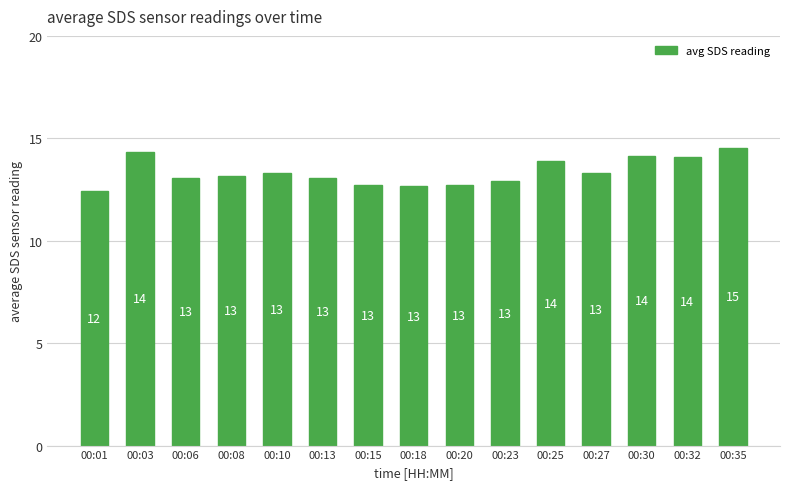

What is the value of the 6th bar from the left?

13.1